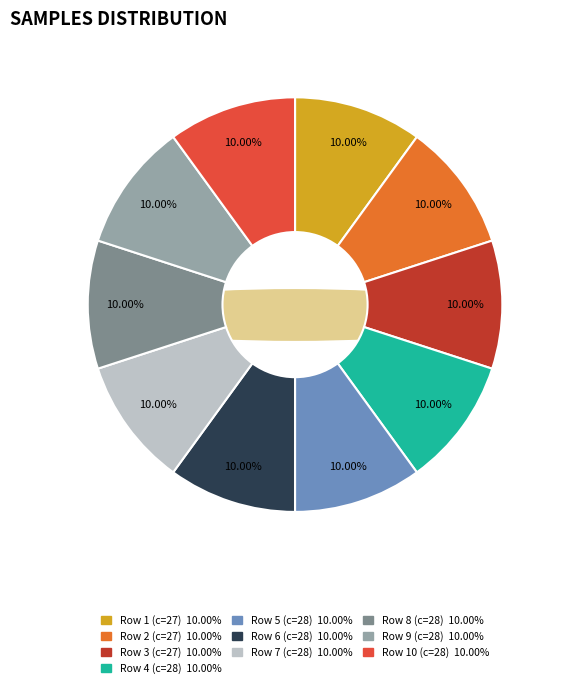

Does 27 represent more than half of the total?

No